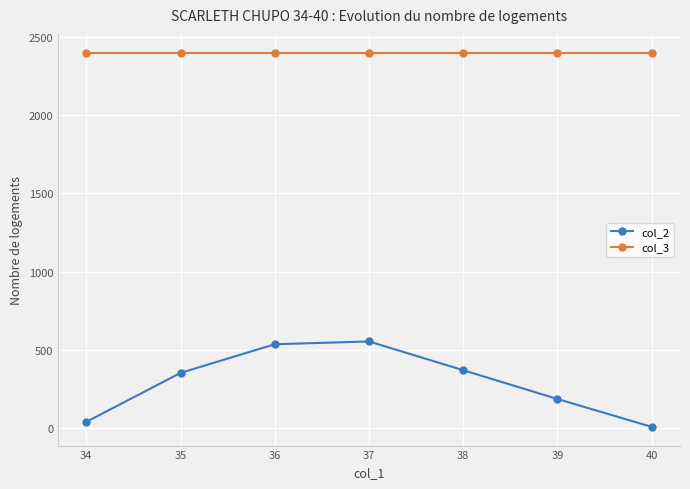

What is the value of the col_3 point at the 6th from the left?

2400